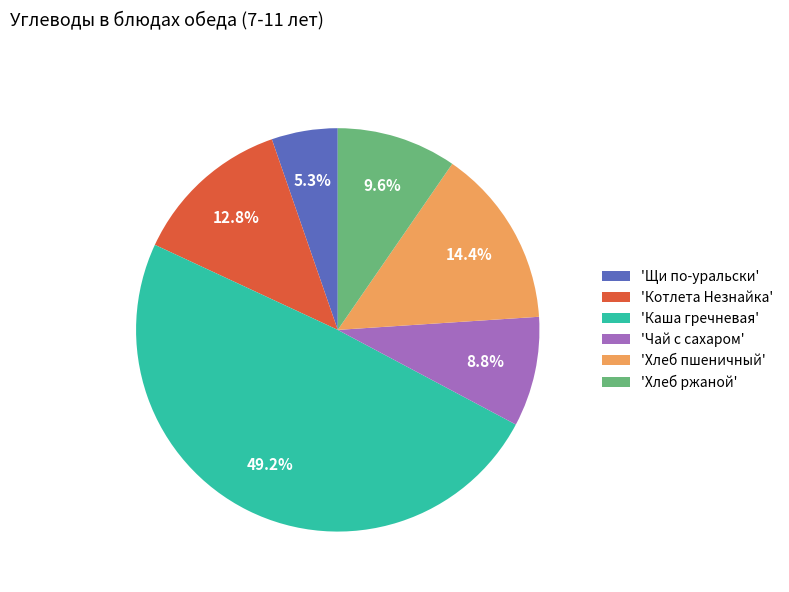

Which has a higher value, 'Щи по-уральски' or 'Чай с сахаром'?

'Чай с сахаром'